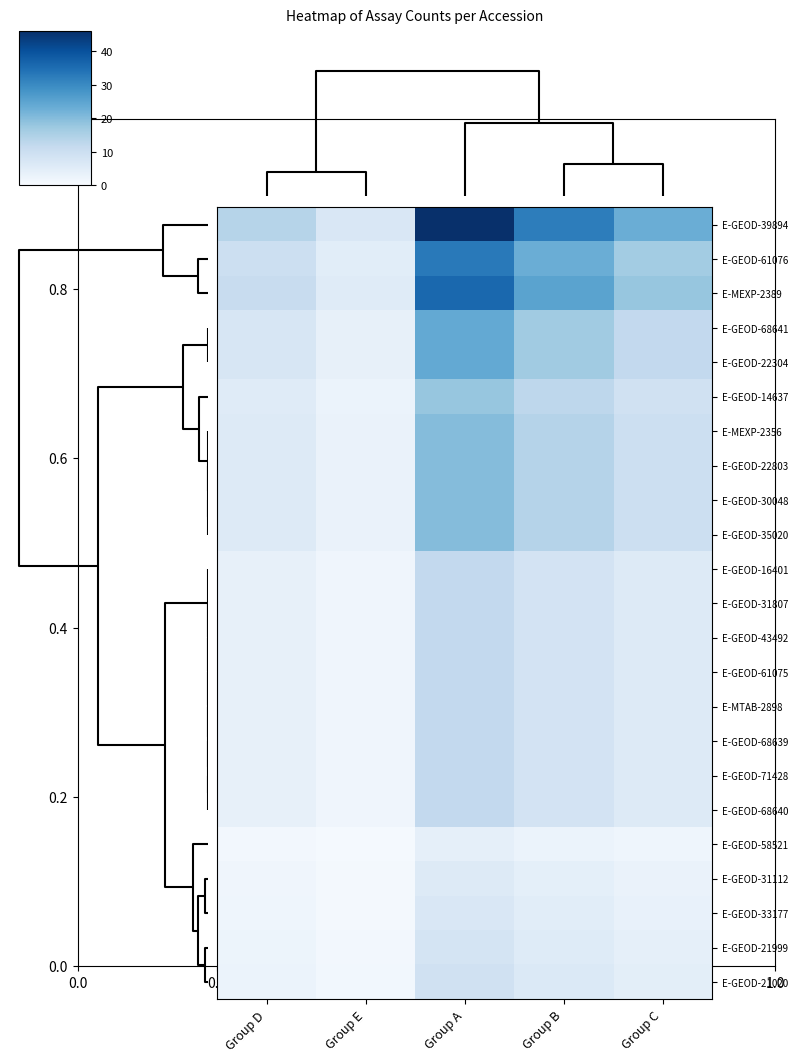

At how many categories does at least one series exceed 37?

1